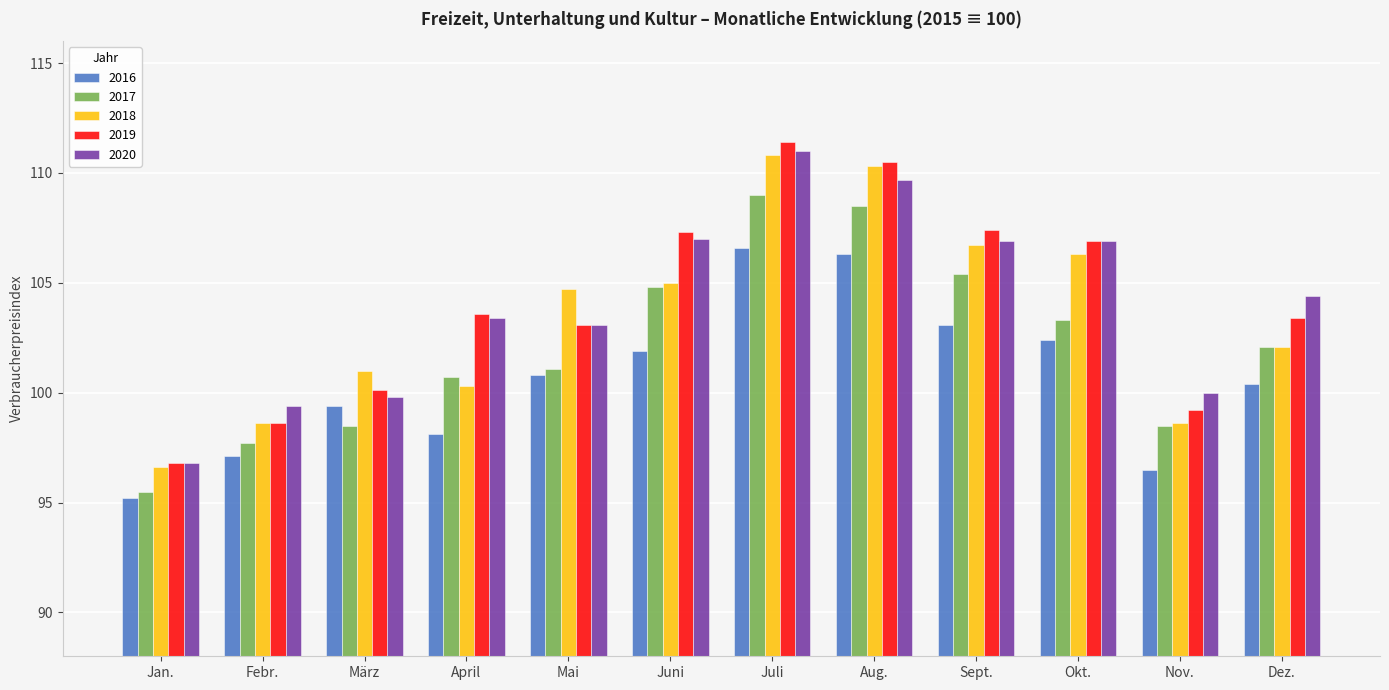

How many bars are there in total?

60